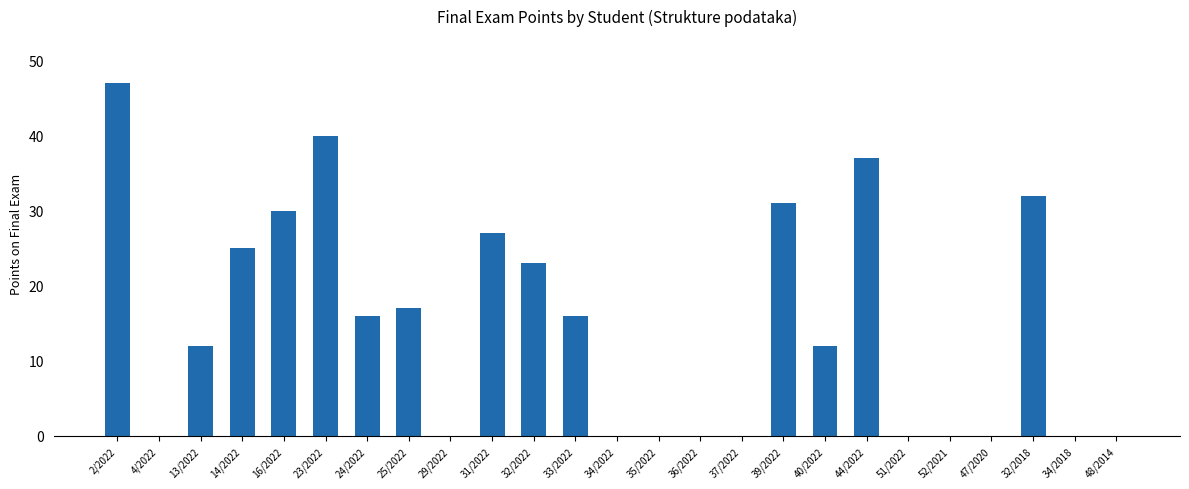

Reading left to right, list all the values displayed in this chart.

2/2022=47	4/2022=0	13/2022=12	14/2022=25	16/2022=30	23/2022=40	24/2022=16	25/2022=17	29/2022=0	31/2022=27	32/2022=23	33/2022=16	34/2022=0	35/2022=0	36/2022=0	37/2022=0	39/2022=31	40/2022=12	44/2022=37	51/2022=0	52/2021=0	47/2020=0	32/2018=32	34/2018=0	48/2014=0